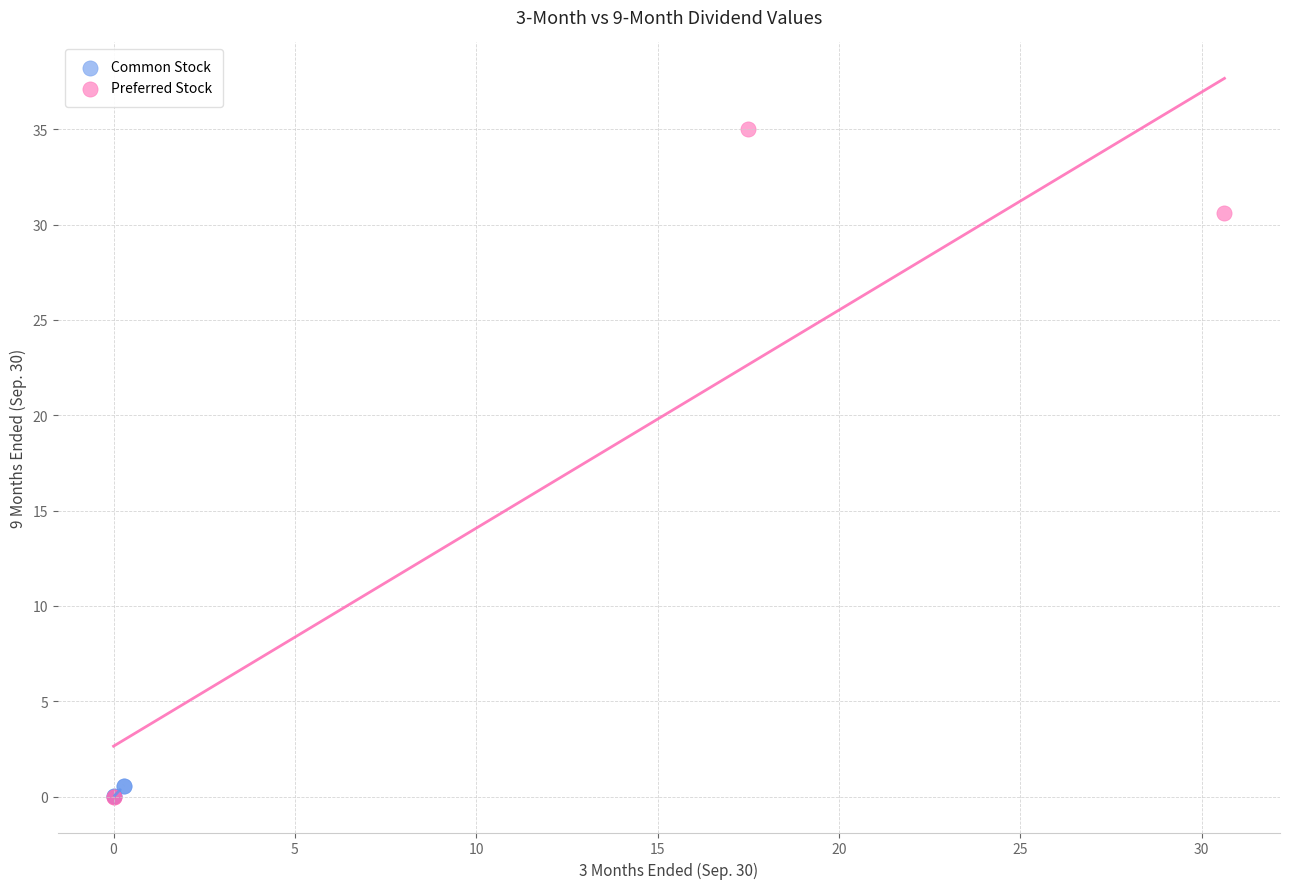

Which series contains the highest Y value?

Preferred Stock